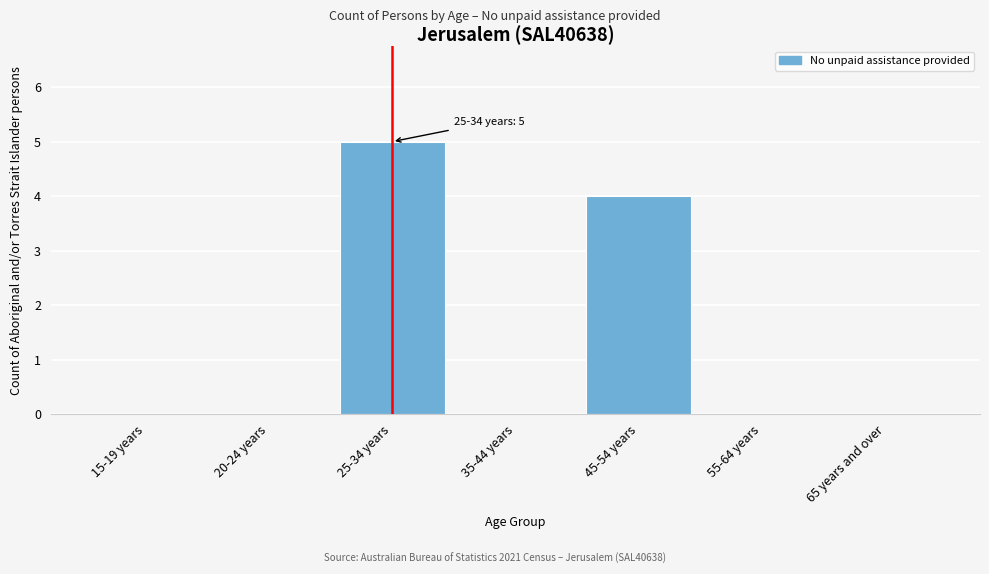

Reading right to left, what are all the values shown in this chart?

65 years and over=0	55-64 years=0	45-54 years=4	35-44 years=0	25-34 years=5	20-24 years=0	15-19 years=0